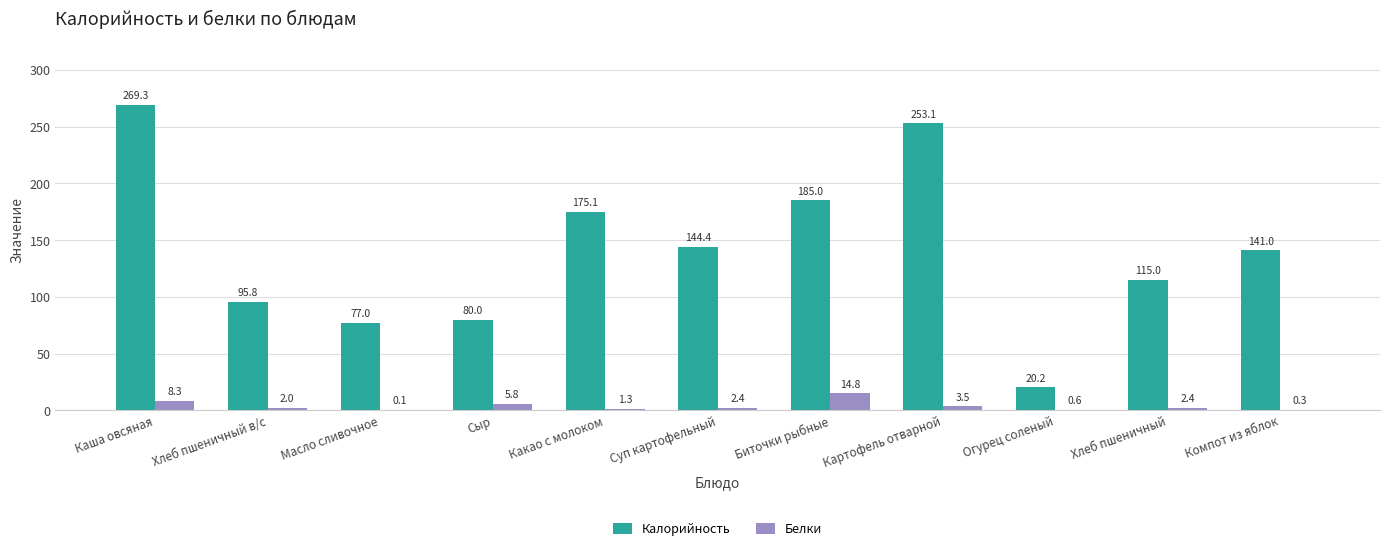

The Калорийность series shows 8.8 at Огурец соленый. True or false?

False